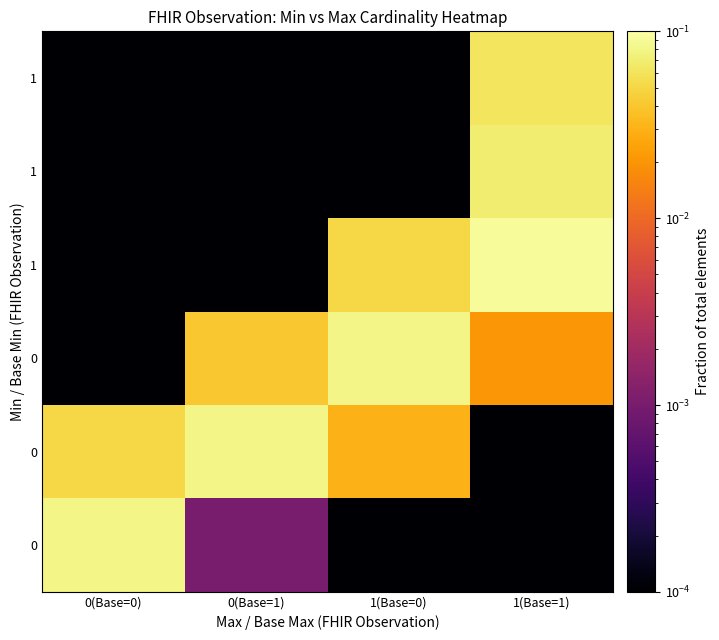

At which category is the sum across all series the highest?

1(Base=1)